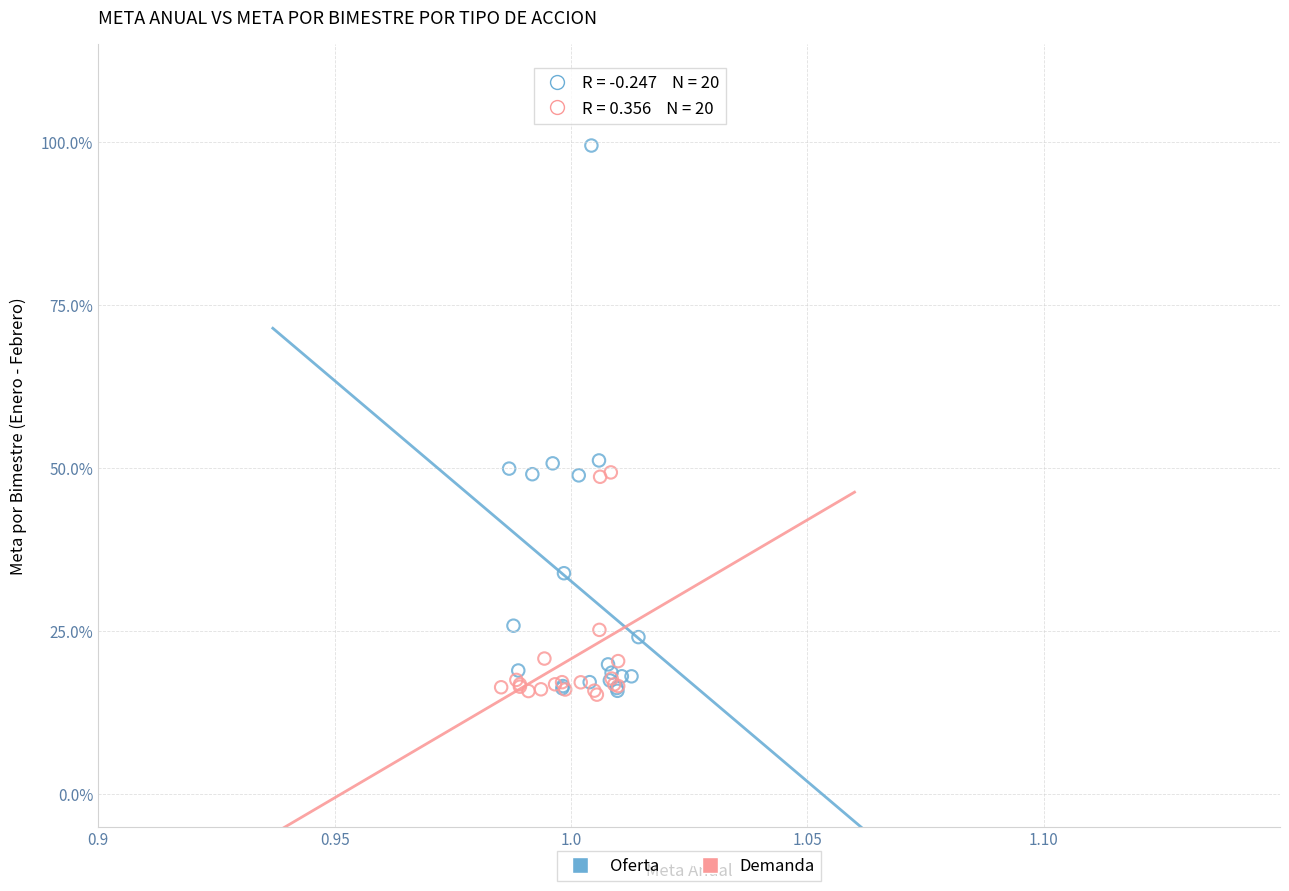

What are all the series names shown in the legend?

Oferta, Demanda